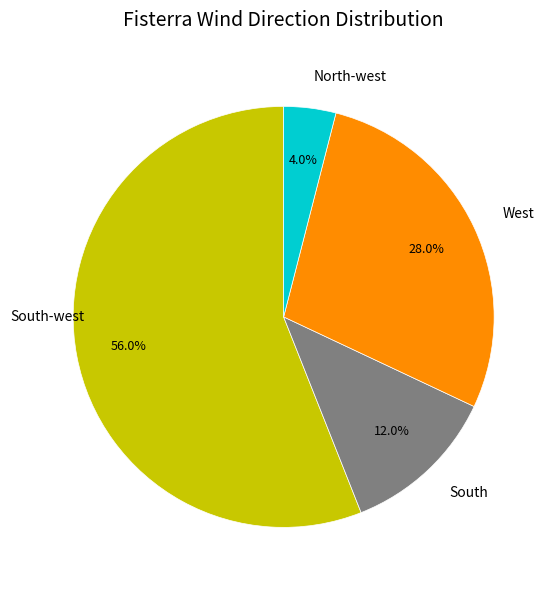

To the nearest percent, what is the difference between the West and North-west slice percentages?

24%